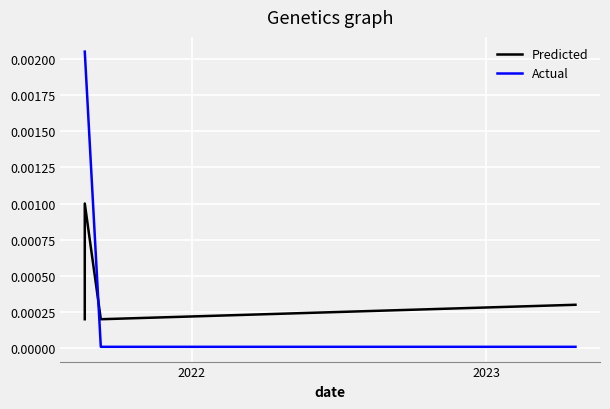

Rank the series by their average value, from lowest to highest.

Predicted, Actual